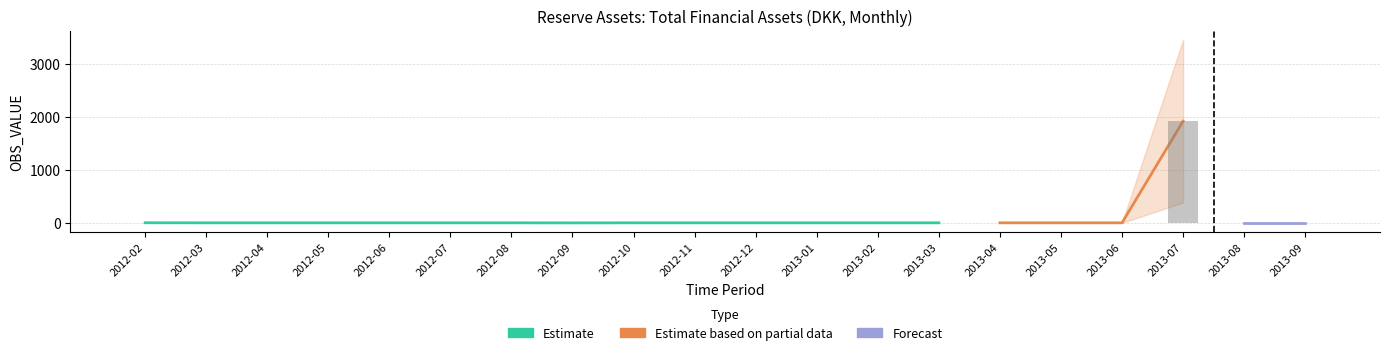

Is the value of Estimate based on partial data at 2012-09 greater than the value of Estimate at 2012-12?

No